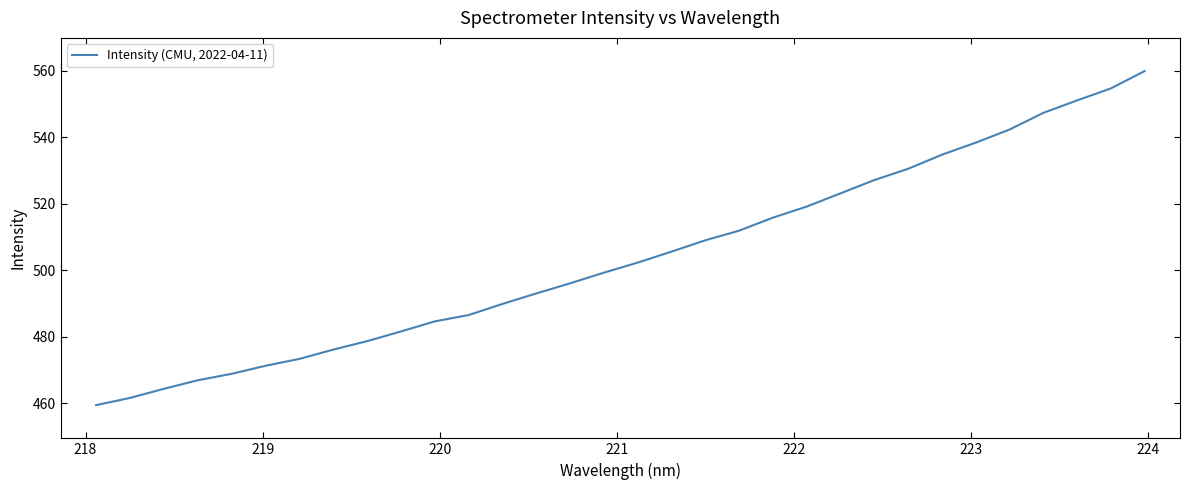

What is the difference between the maximum and minimum values?

100.5